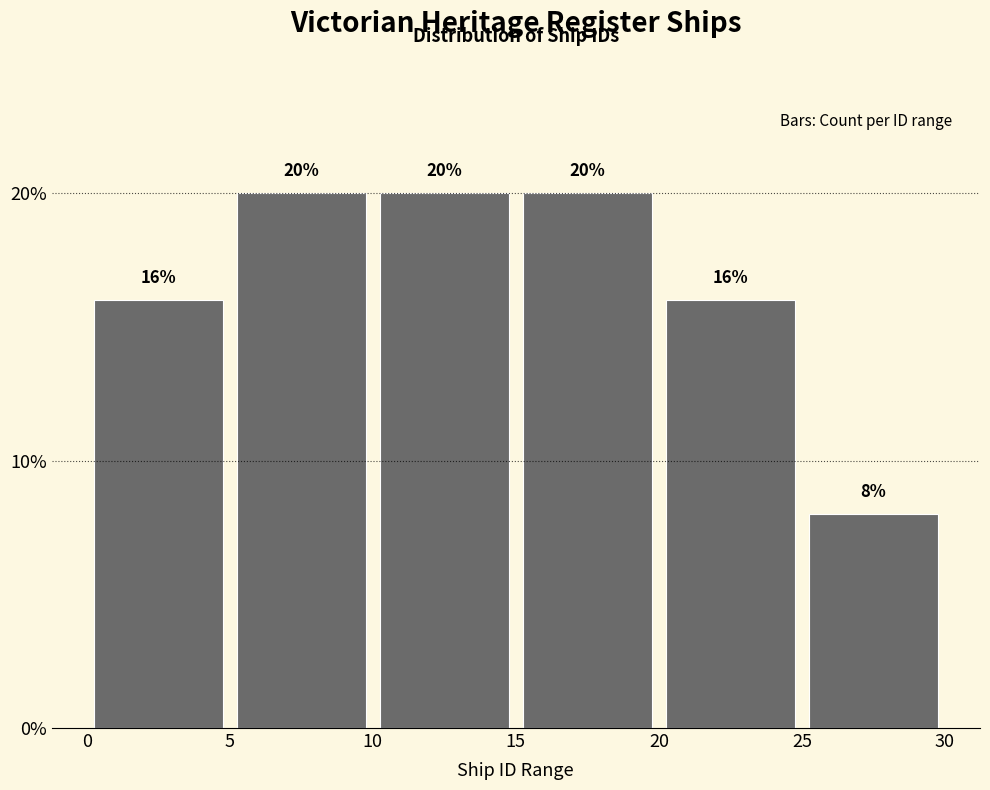

Reading left to right, transcribe this chart: for each bar, give the range it covers on the x-axis and its height.

0 to 5: 16
5 to 10: 20
10 to 15: 20
15 to 20: 20
20 to 25: 16
25 to 30: 8